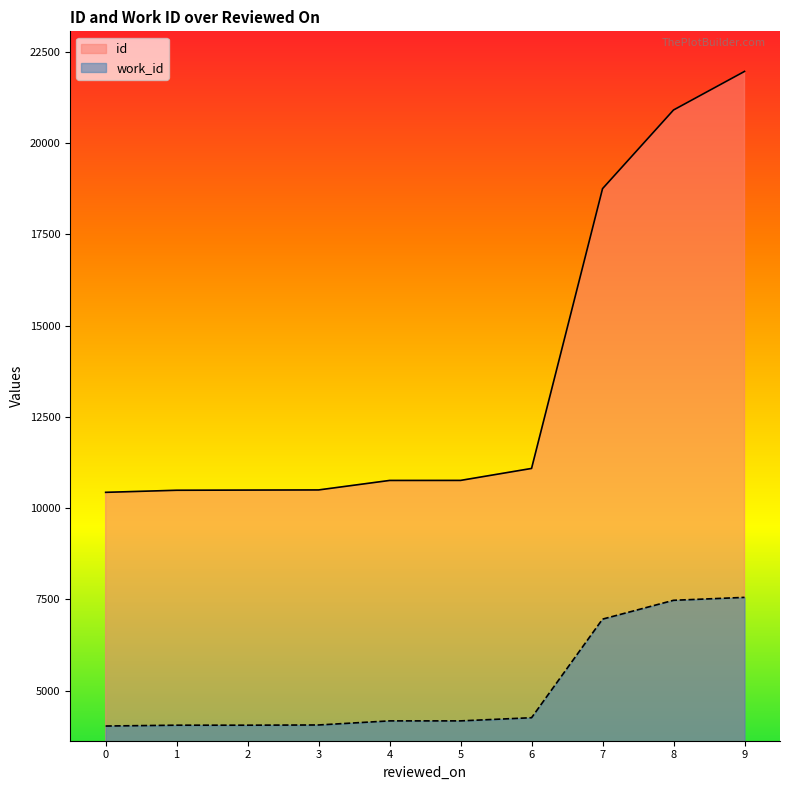

True or false: id and work_id cross at least once.

False